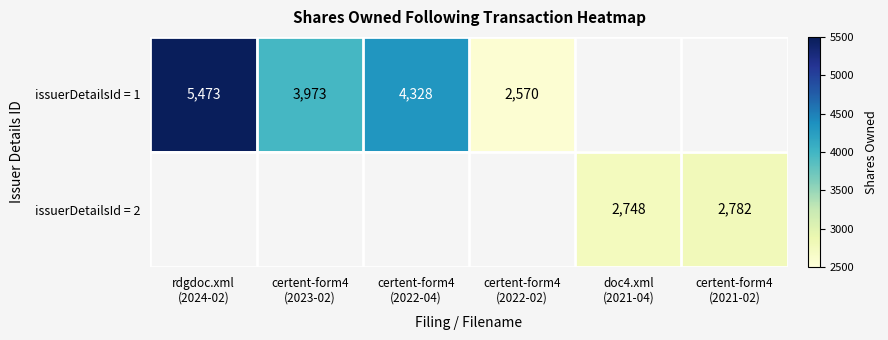

How many distinct data groups are displayed?

2